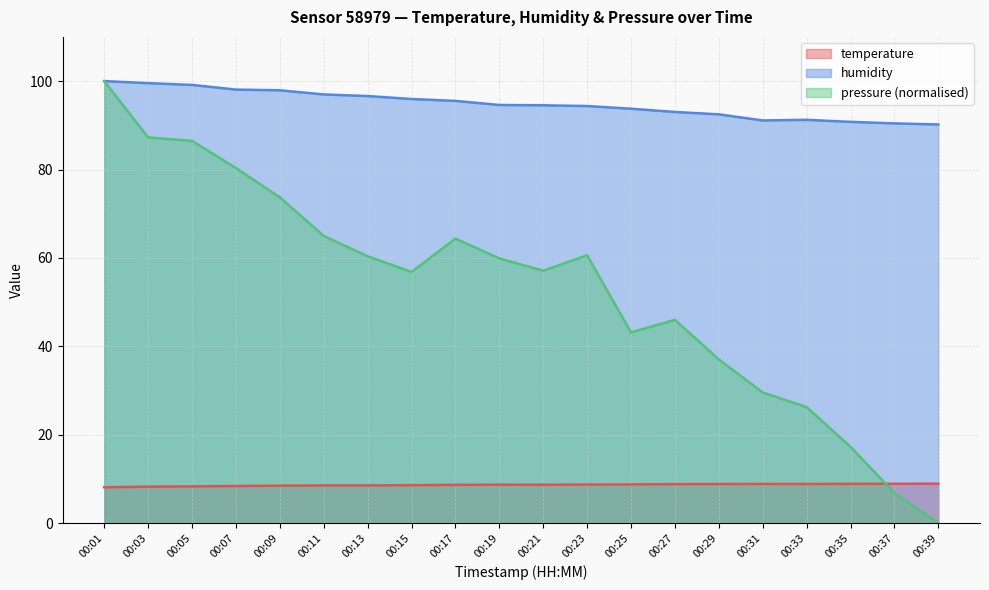

True or false: humidity has a value of 99.1 at 00:05.

True